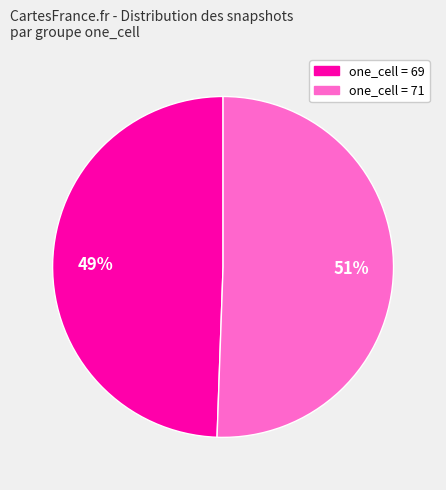

To the nearest percent, what is the average slice percentage?

50%